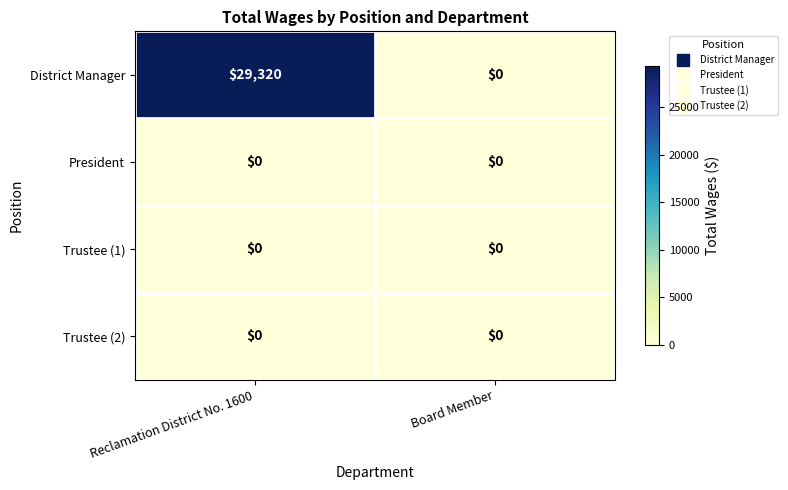

List the labels in order of District Manager value, smallest first.

Board Member, Reclamation District No. 1600